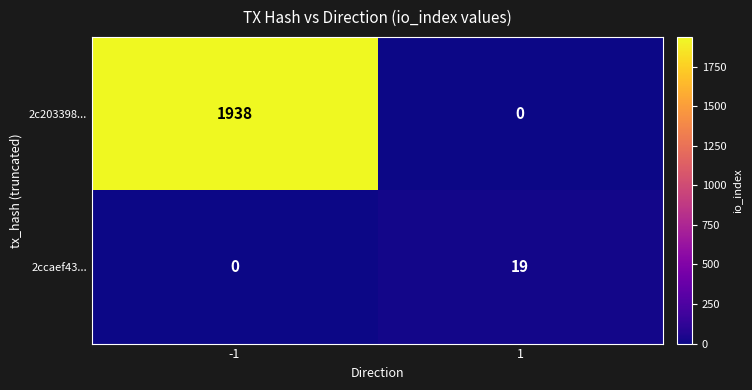

Reading left to right, extract all data points from this chart.

2c203398...: -1=1938	1=0
2ccaef43...: -1=0	1=19